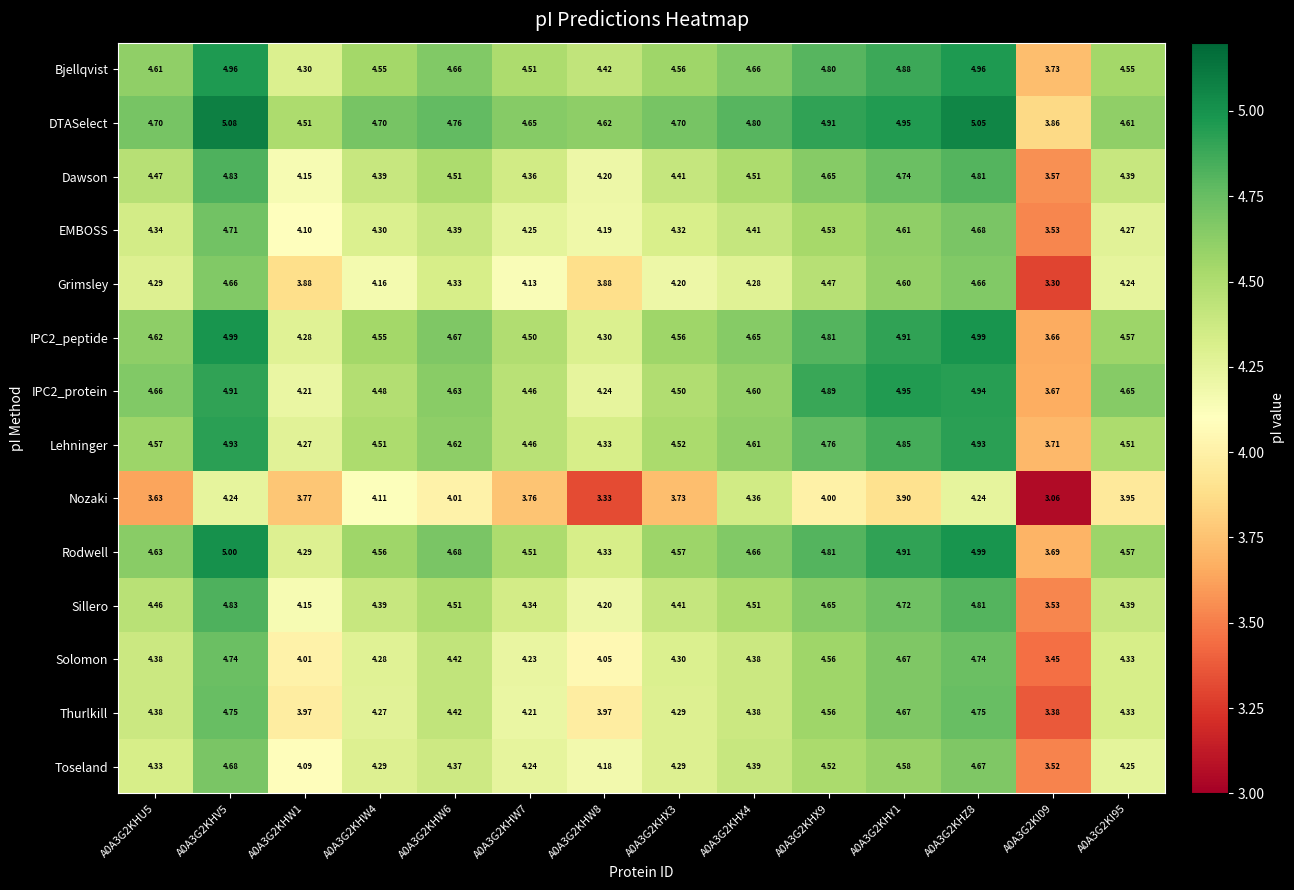

Which series has the largest total across all categories?

DTASelect